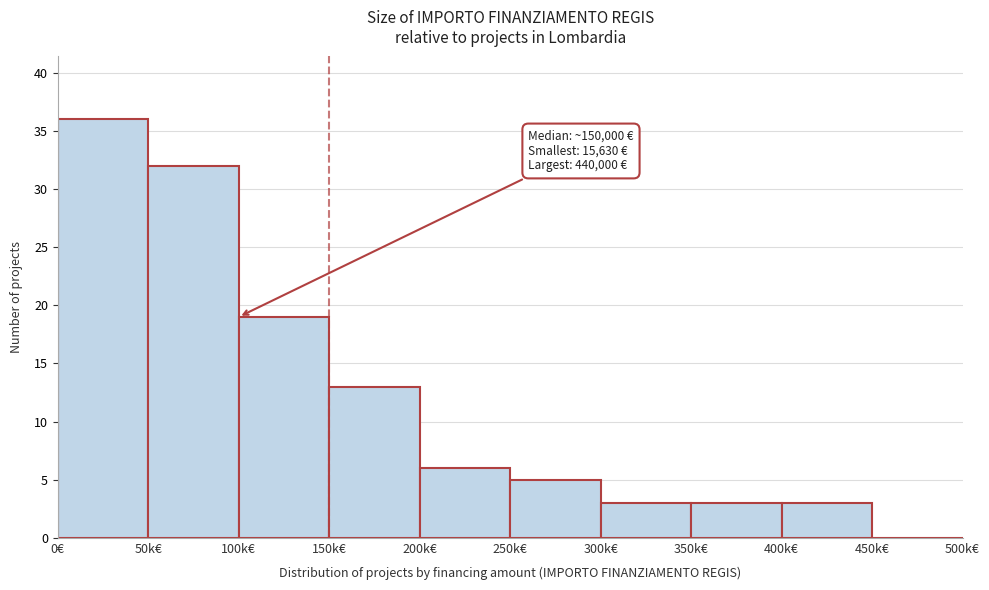

Reading left to right, extract all data points from this chart.

0€=36	50k€=32	100k€=19	150k€=13	200k€=6	250k€=5	300k€=3	350k€=3	400k€=3	450k€=0